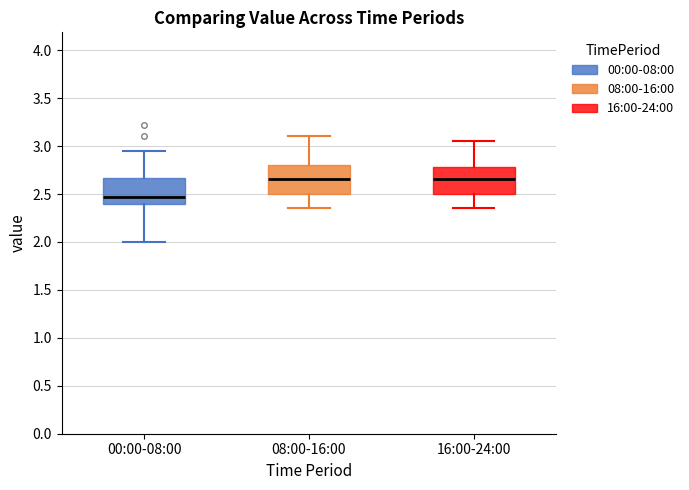

Reading left to right, transcribe this box plot: for each box, give where its median line is, the range the box spans, and where its two whiskers end, as read against the y-axis. The values are not printed on the chart, so give them approximately, as read against the axis.

00:00-08:00: median 2.45, box 2.40 to 2.65, whiskers 2.00 to 2.95
08:00-16:00: median 2.65, box 2.50 to 2.80, whiskers 2.35 to 3.10
16:00-24:00: median 2.65, box 2.50 to 2.80, whiskers 2.35 to 3.05